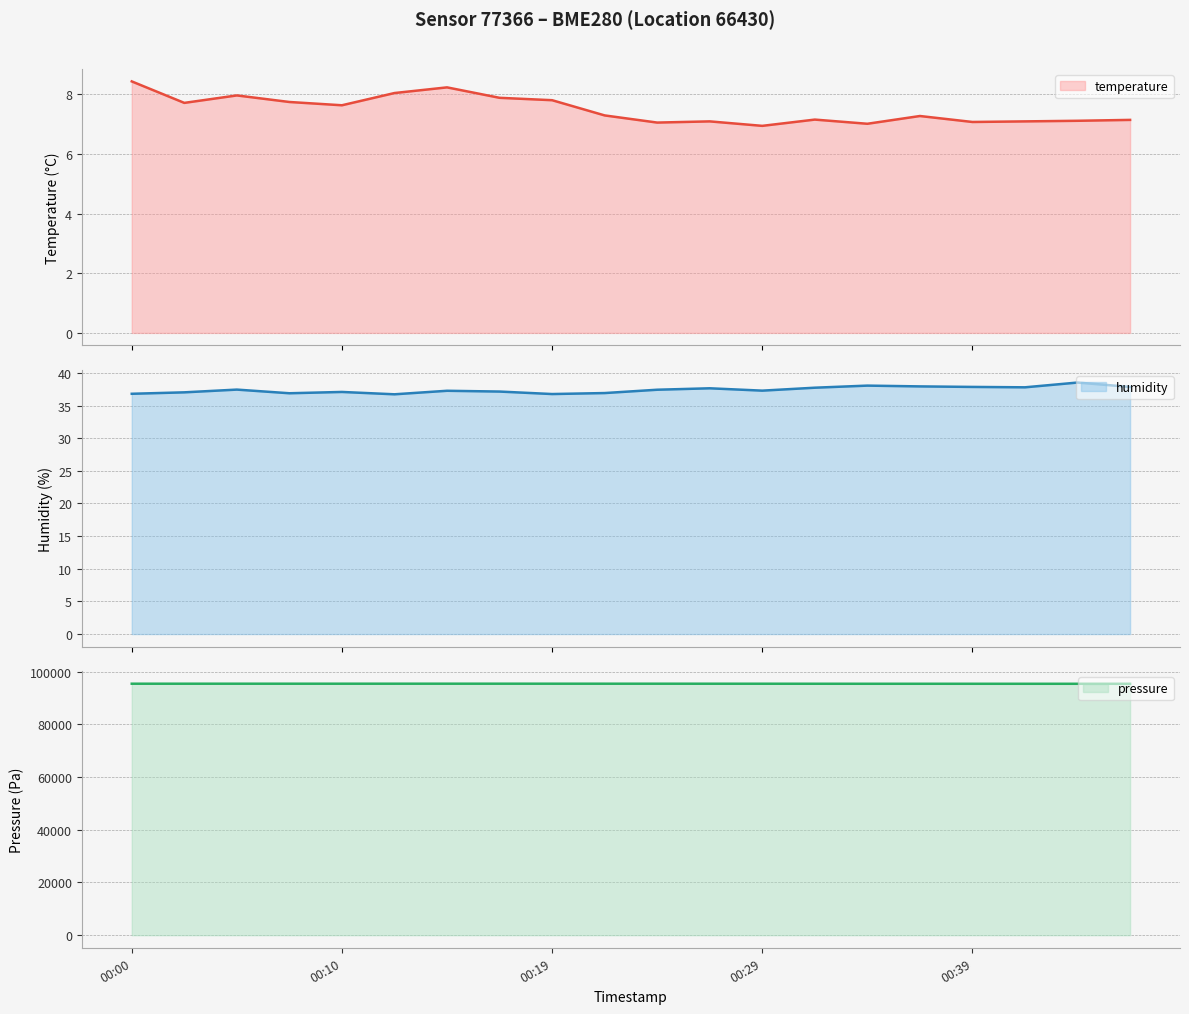

True or false: temperature and humidity cross at least once.

False